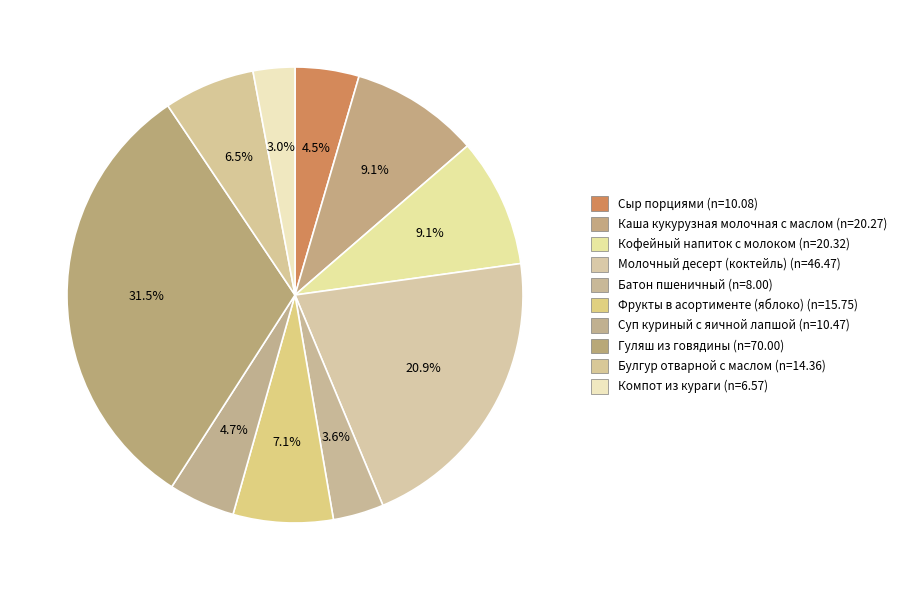

Is the sum of Компот из кураги and Батон пшеничный greater than half?

No